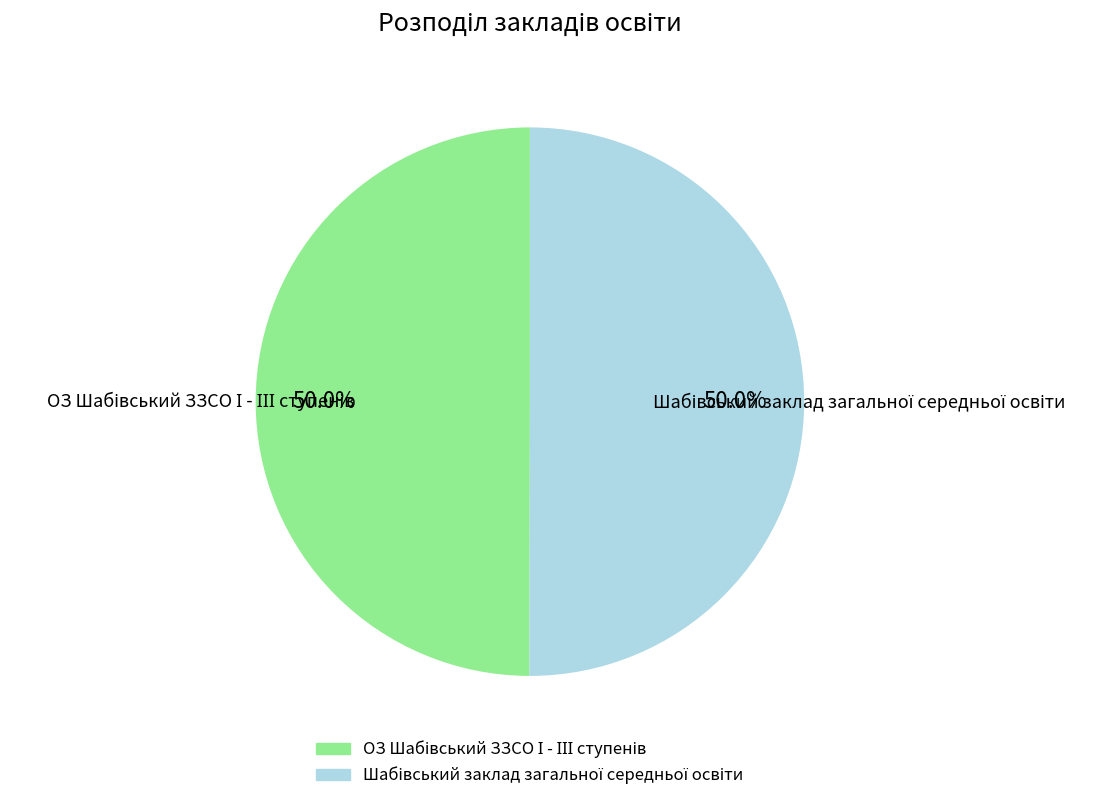

How many slices are in this pie chart?

2